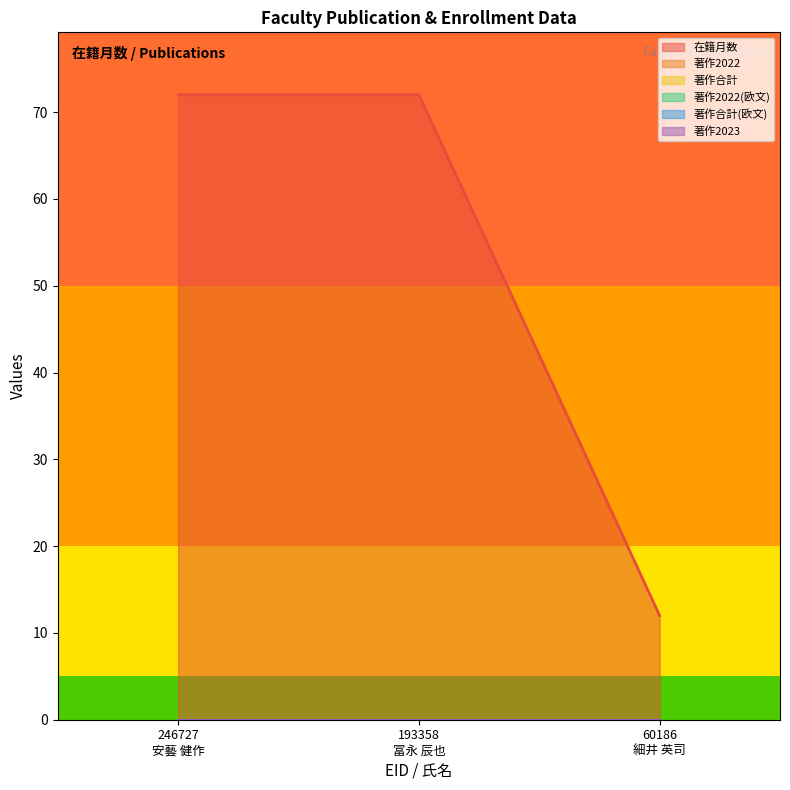

List the series in order of their peak value, highest first.

在籍月数, 著作2022, 著作合計, 著作2022(欧文), 著作合計(欧文), 著作2023